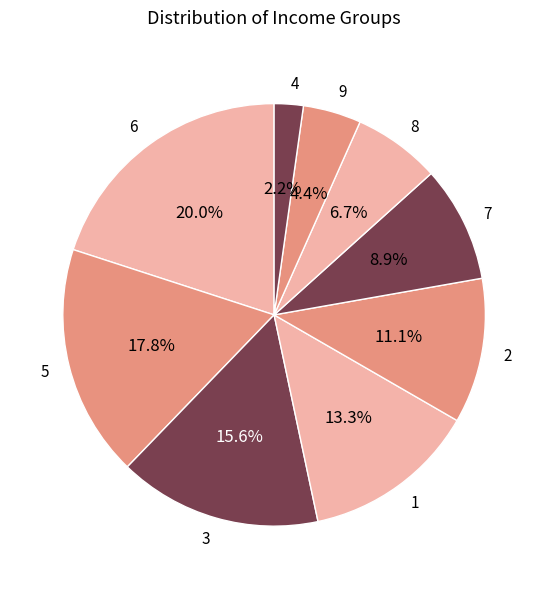

What is the ratio of the value at 5 to the value at 1?

1.3